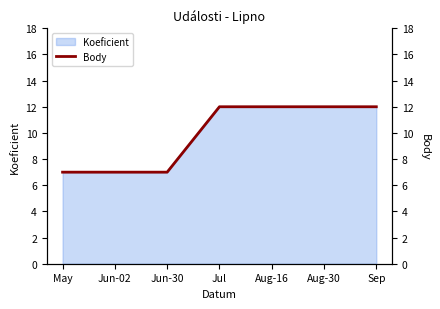

List the labels in order of value, largest first.

Jul, Aug-16, Aug-30, Sep, May, Jun-02, Jun-30